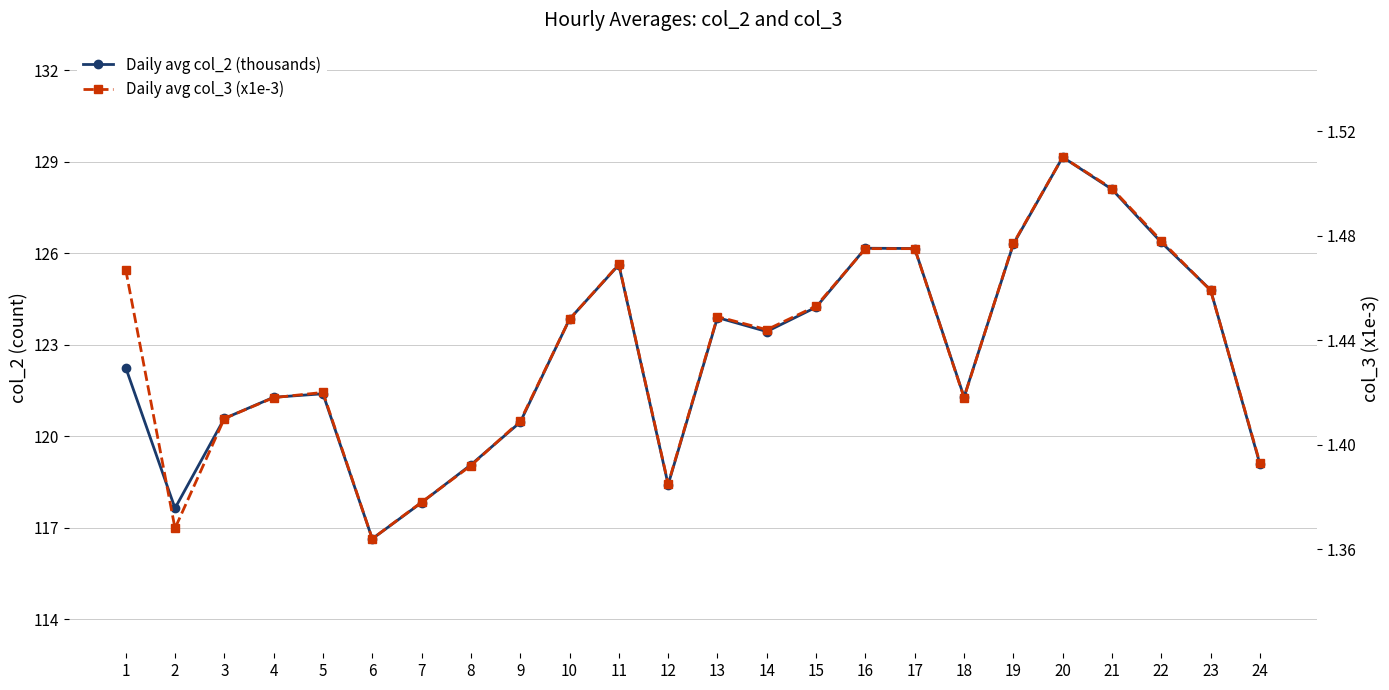

What are all the series names shown in the legend?

Daily avg col_2 (thousands), Daily avg col_3 (x1e-3)